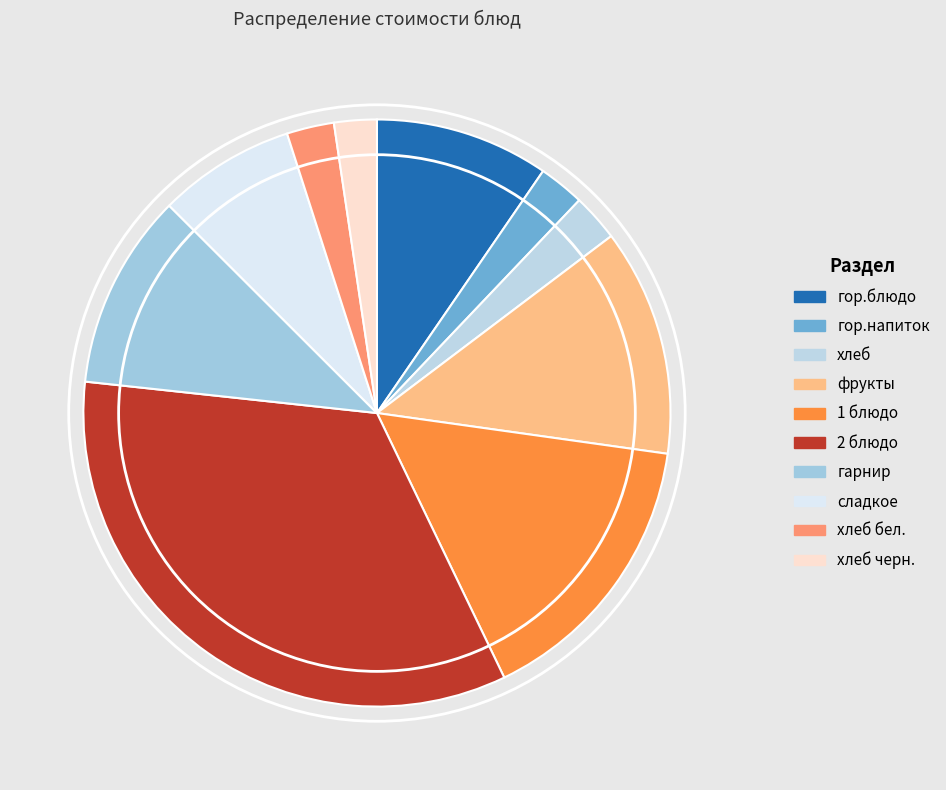

What is the ratio of the value at хлеб to the value at гор.напиток?

1.0